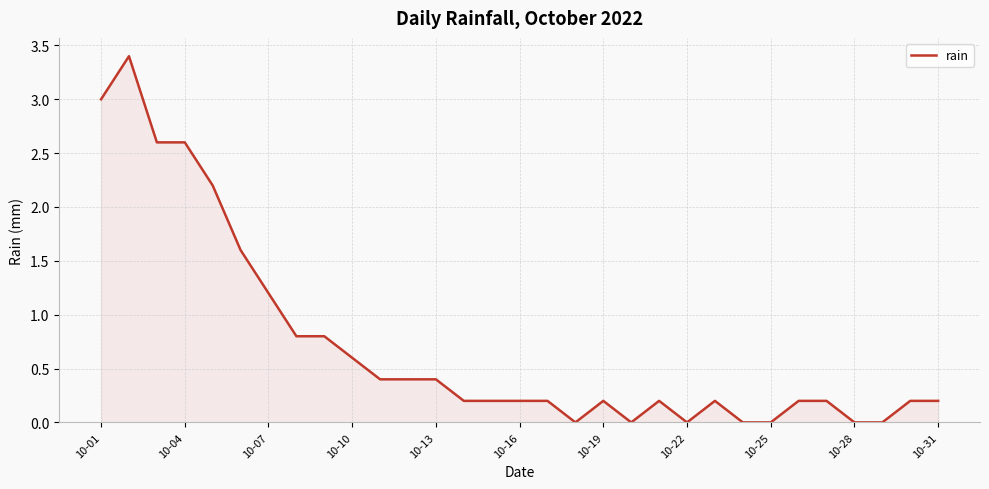

What is the difference between the maximum and minimum values?

3.4